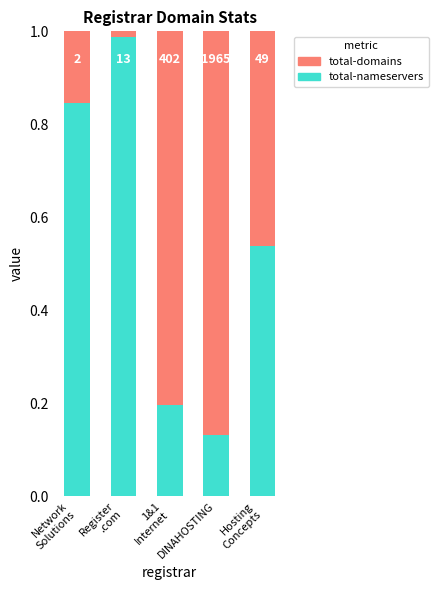

At Network
Solutions, list the series in order from smallest to largest.

total-domains, total-nameservers